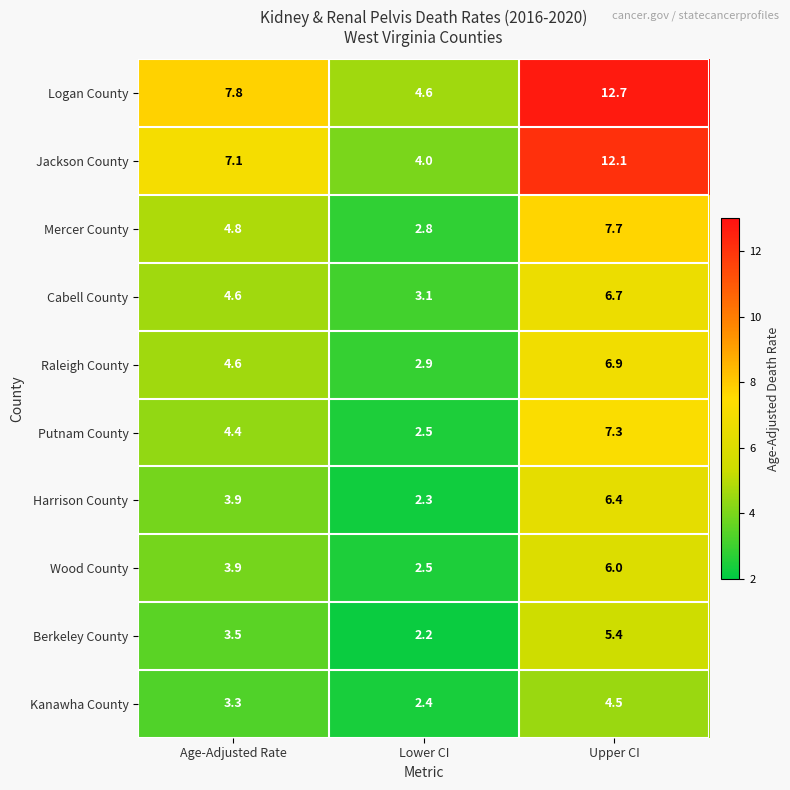

Which series has the largest total across all categories?

Logan County